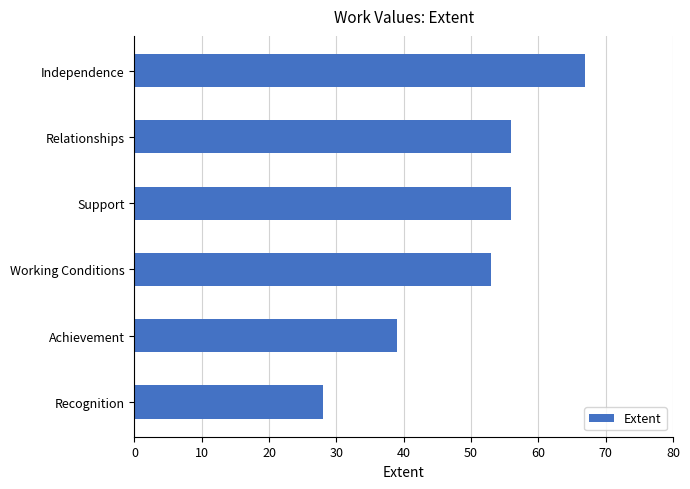

What is the ratio of the value at Independence to the value at Recognition?

2.4